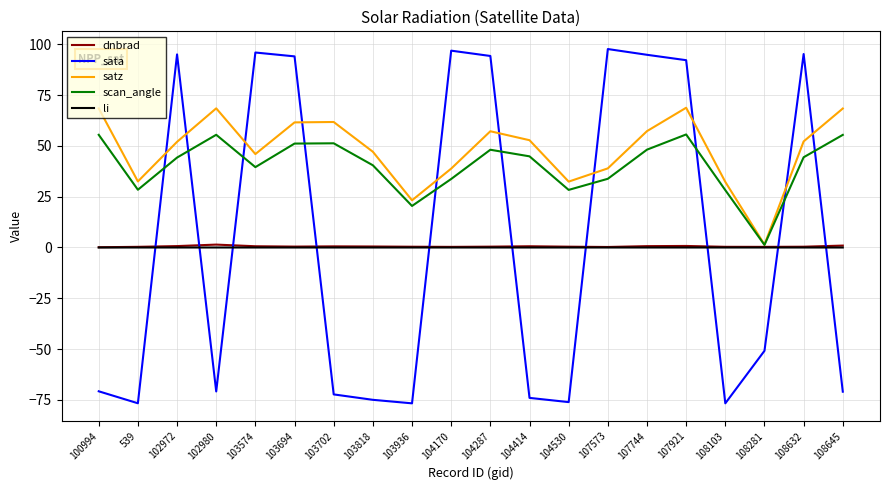

The value of dnbrad at 539 is 0.3. True or false?

True